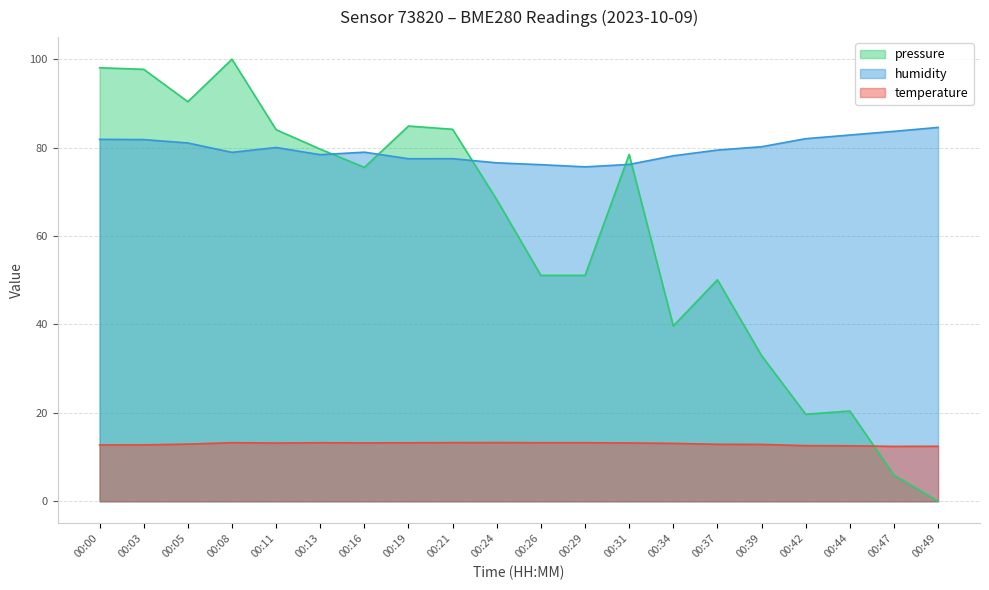

True or false: pressure_norm has more than 1 interior local peaks.

True